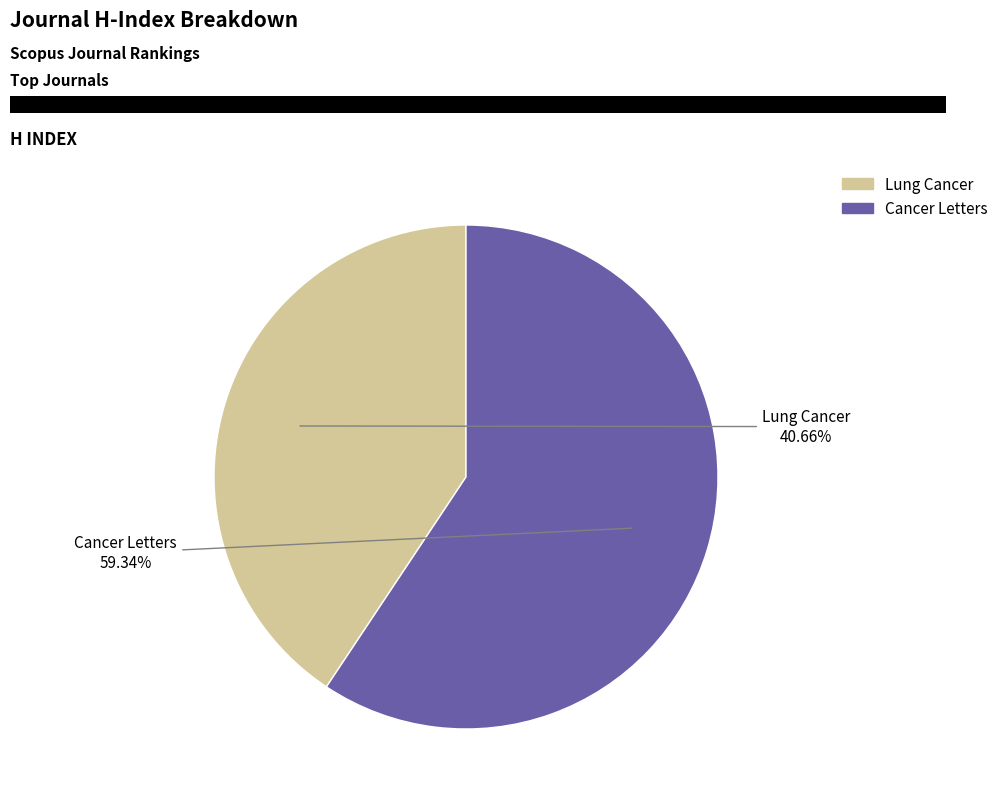

Is Lung Cancer the majority of the pie?

No